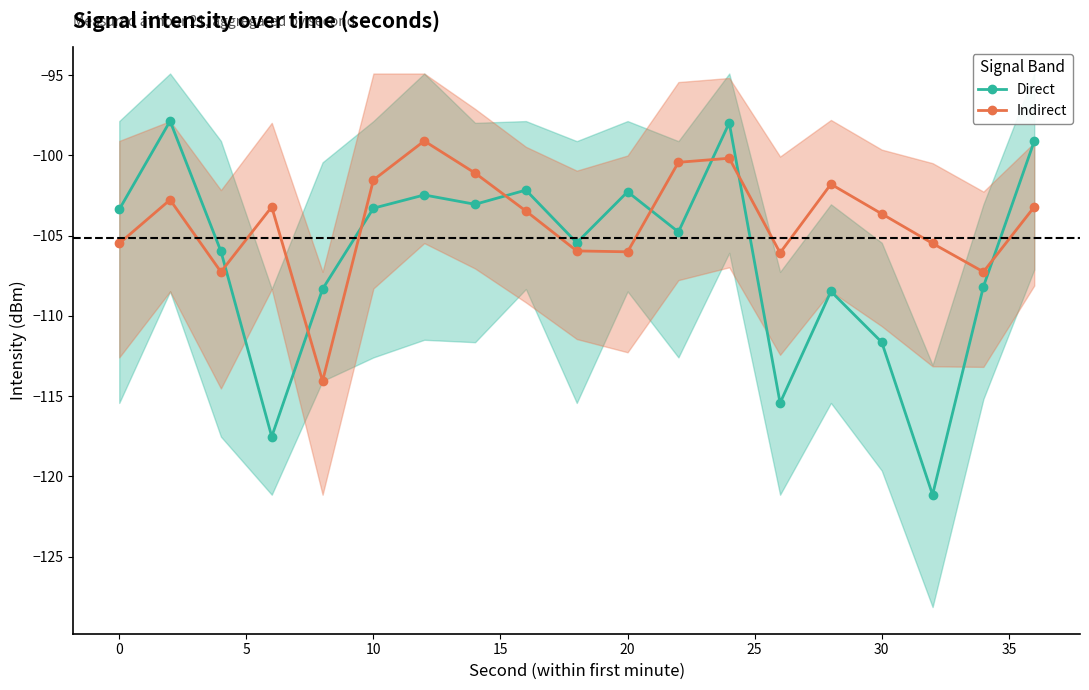

What is the difference between the Direct values at 35 and 12?

4.2